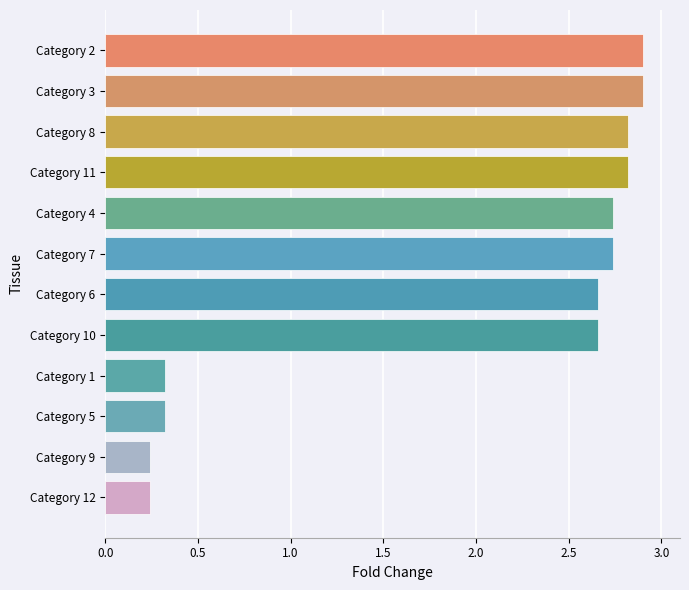

What is the average value?

1.9